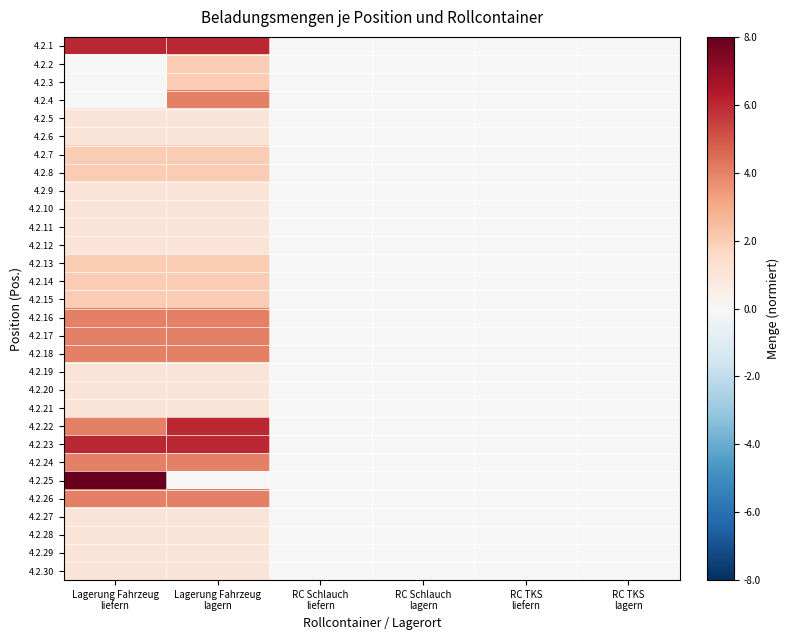

Between RC Schlauch
lagern and Lagerung Fahrzeug
lagern, which is larger?

Lagerung Fahrzeug
lagern